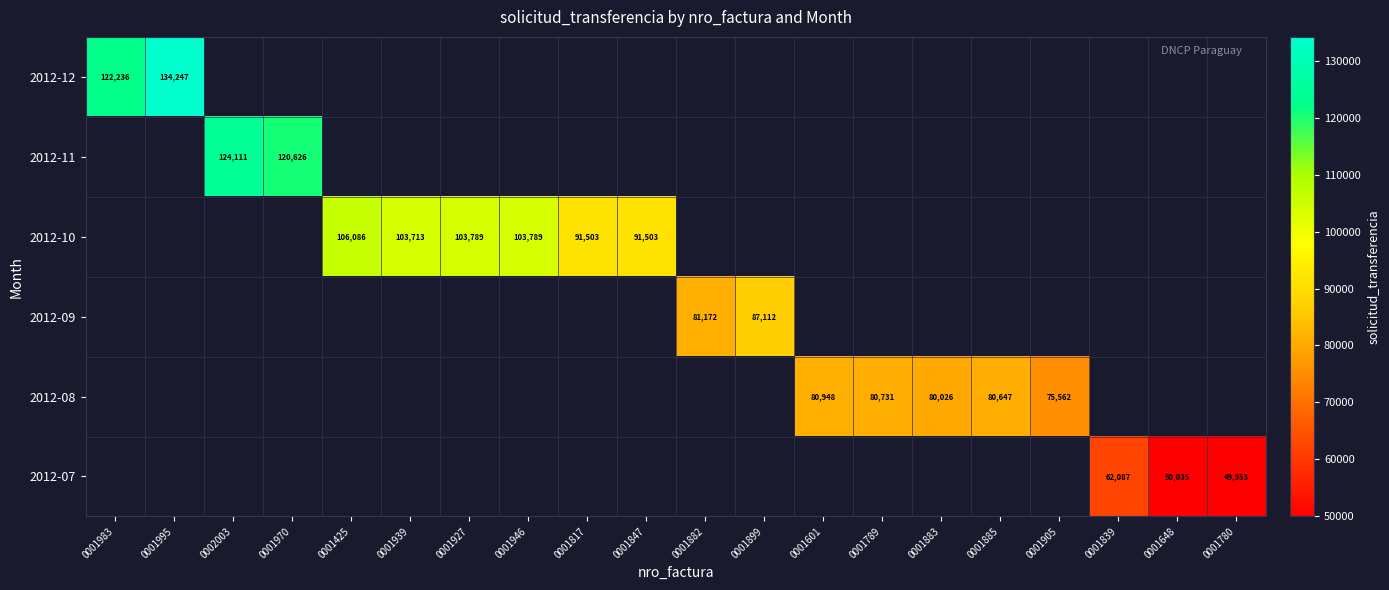

The value of 2012-07 at 0001648 is 50035. True or false?

True